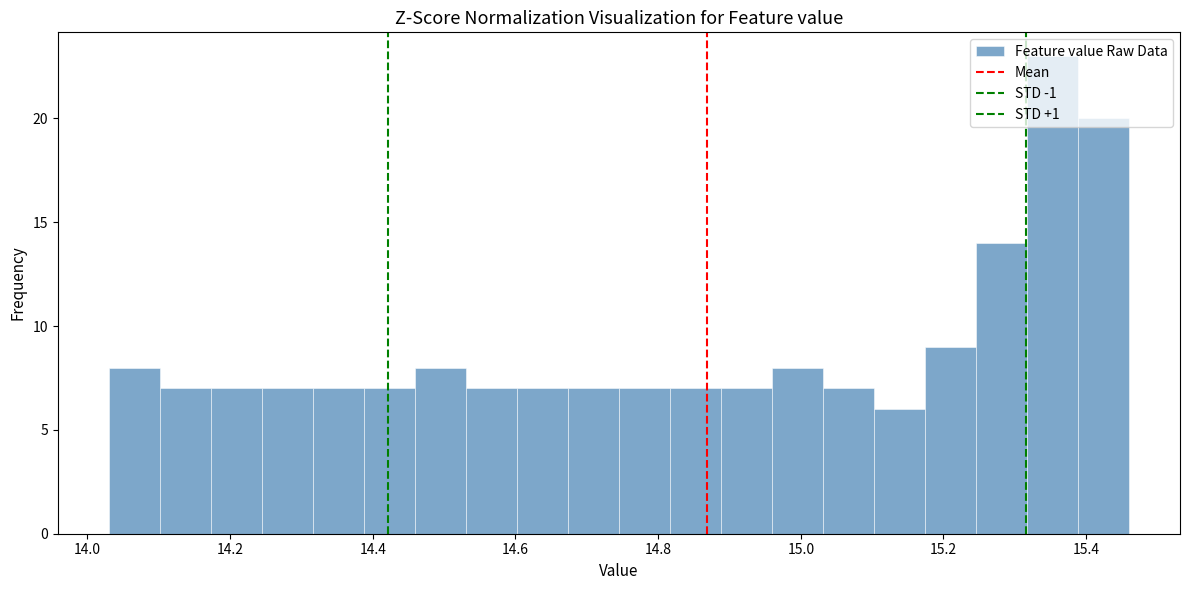

Read against the x-axis, roughly where is the centre of the tallest bar?

15.36